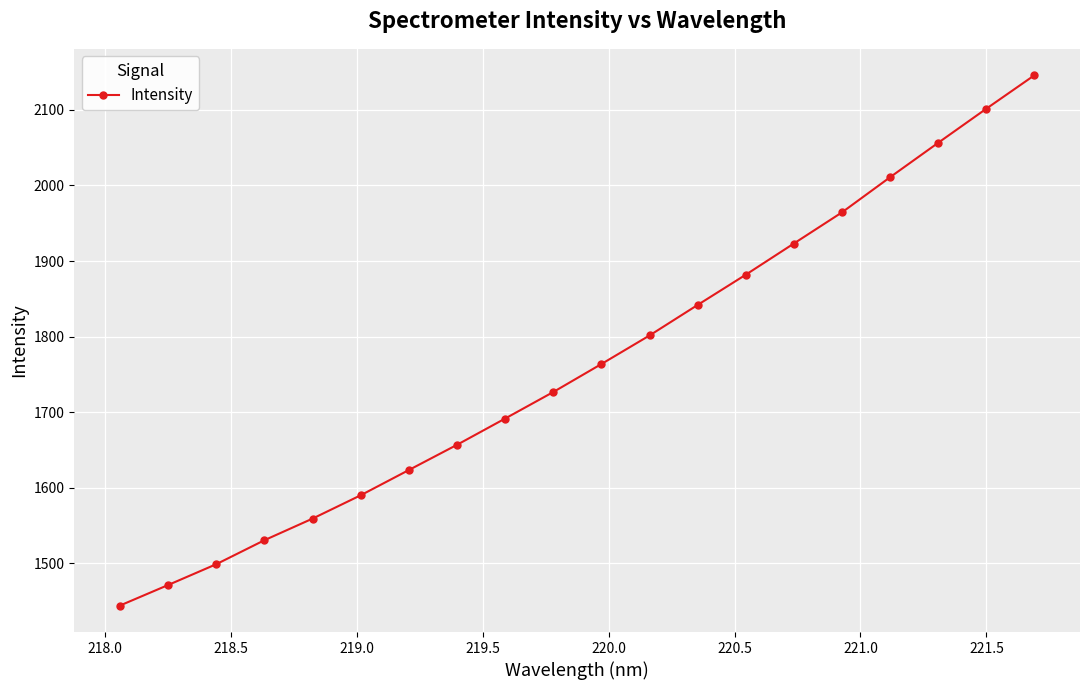

How many lines are shown in the chart?

1